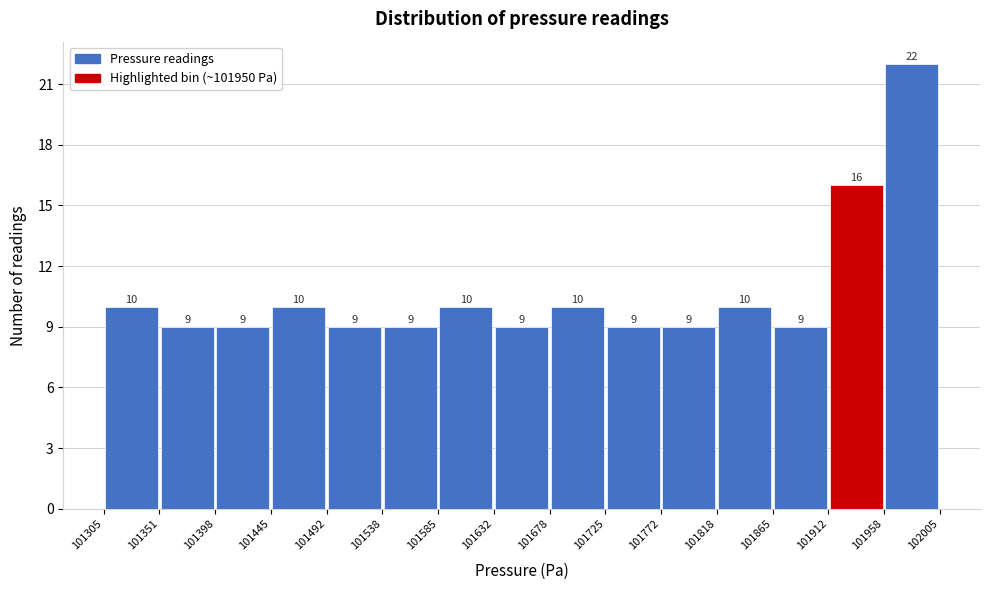

Over which range of the x-axis is the bar tallest?

101958 to 102005